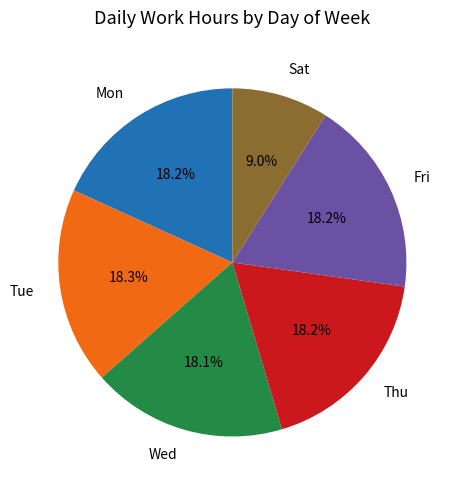

Approximately how many times larger is the value at Mon compared to Thu?

1.0